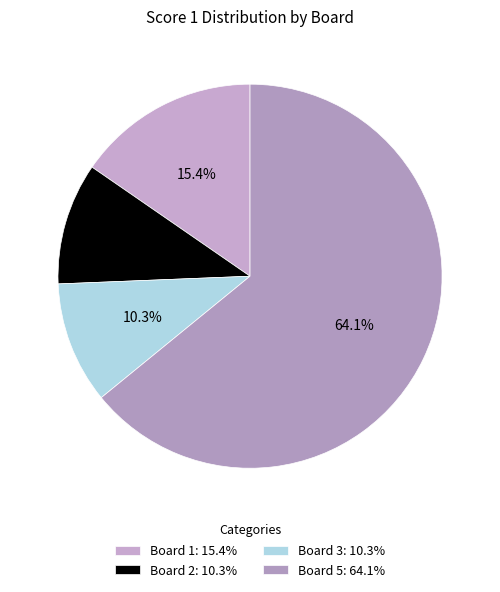

What is the majority slice?

Board 5: 64.1%